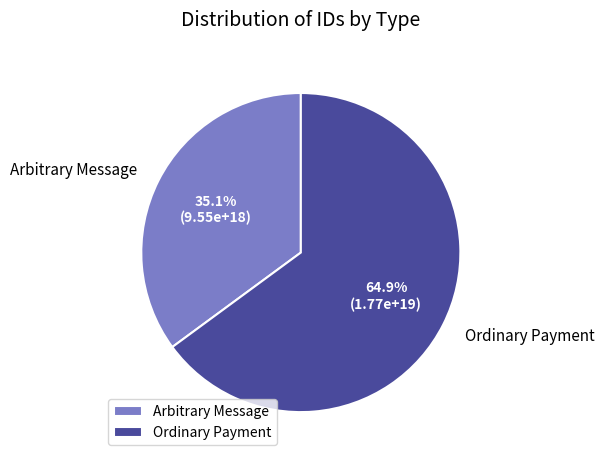

Which category has the smallest portion of the pie?

Arbitrary Message